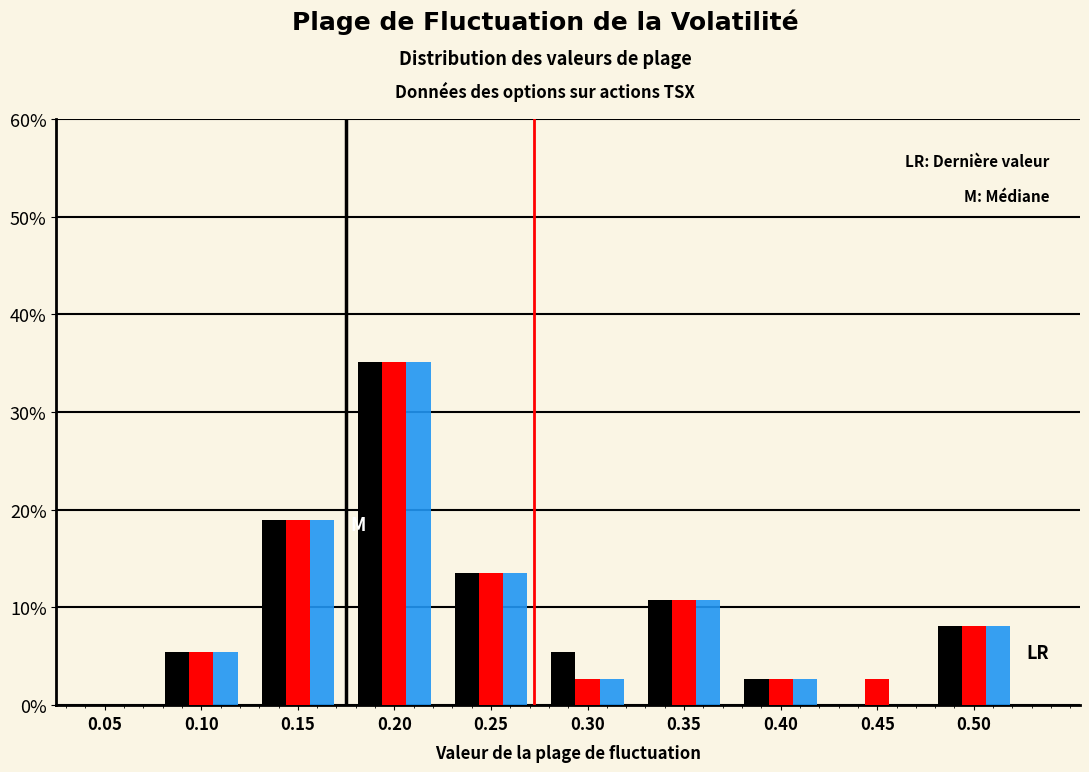

What is the greatest value displayed?

35.1